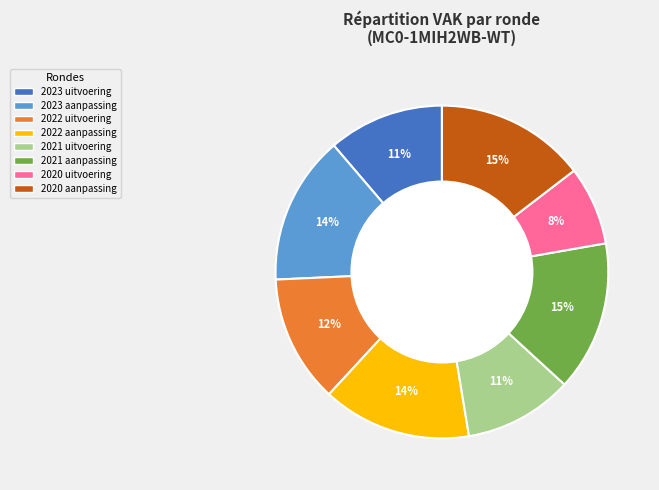

To the nearest percent, what is the average slice percentage?

12%